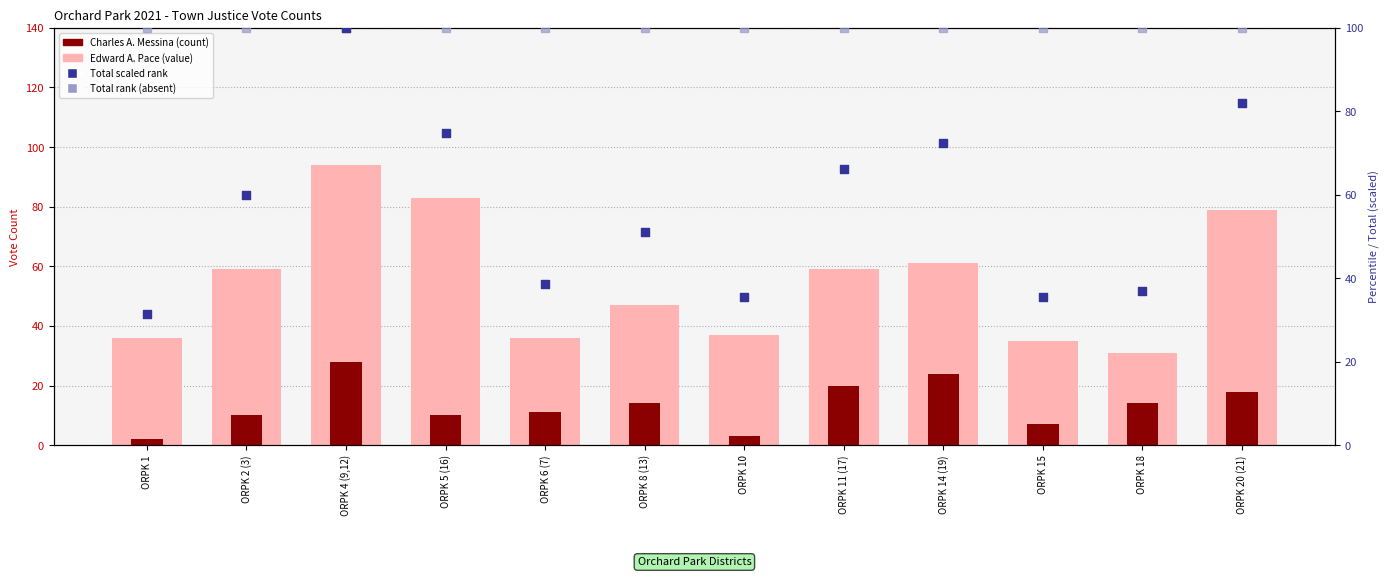

At how many categories does at least one series exceed 93?

12